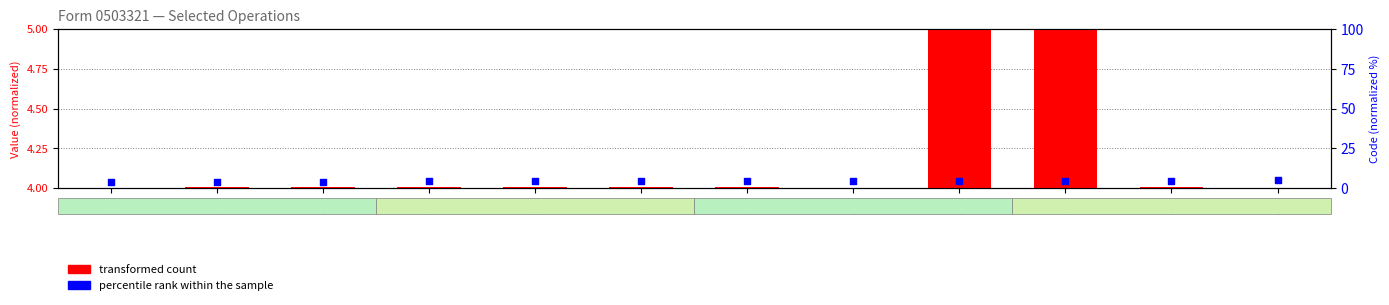

Which series reaches the minimum Y coordinate?

transformed count